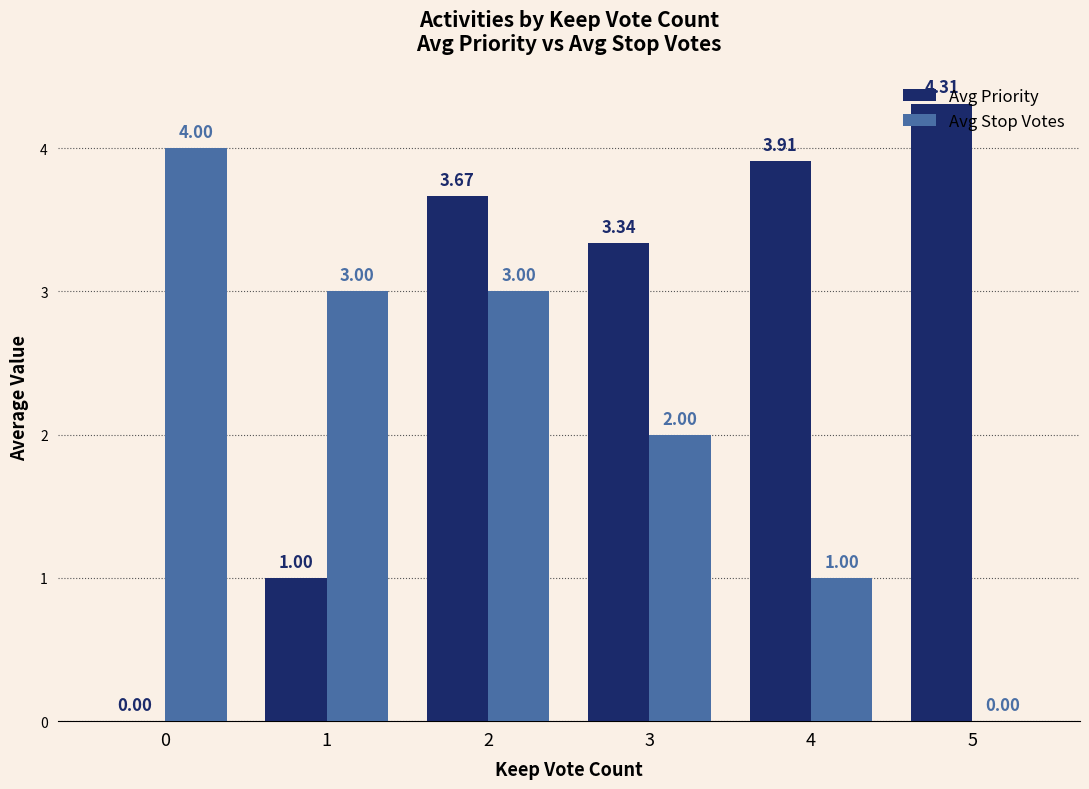

What is the sum of the Avg Priority values at 2 and 1?

4.7